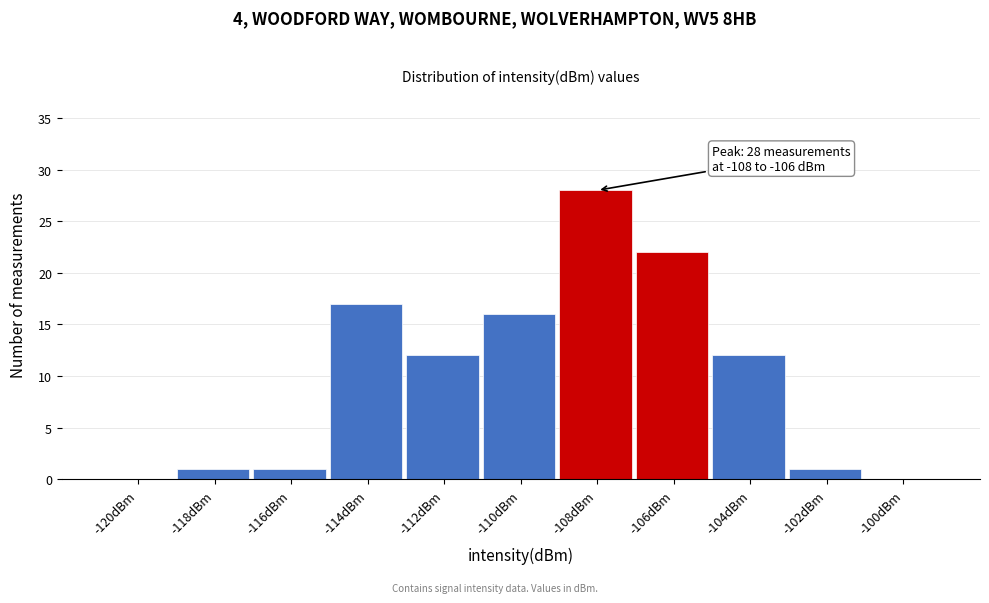

Reading left to right, transcribe all the data shown in this chart.

-120dBm=0	-118dBm=1	-116dBm=1	-114dBm=17	-112dBm=12	-110dBm=16	-108dBm=28	-106dBm=22	-104dBm=12	-102dBm=1	-100dBm=0